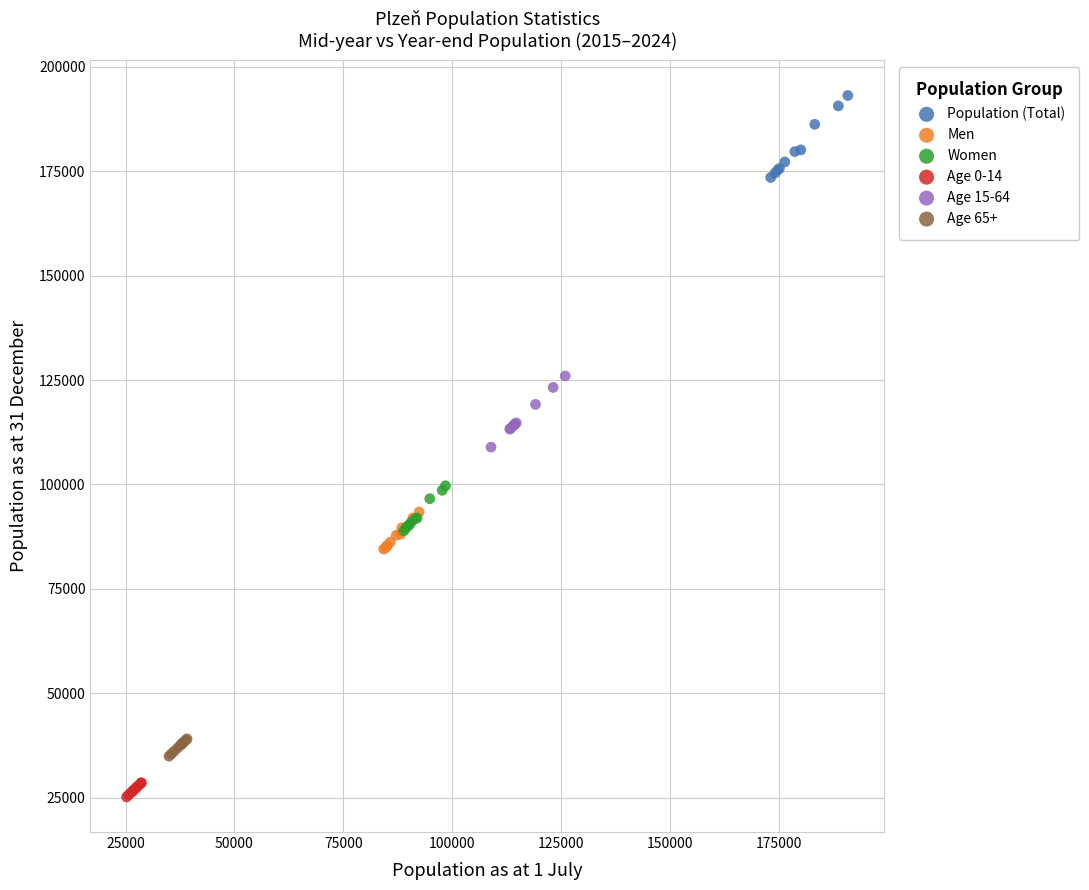

Which series contains the highest Y value?

Population (Total)